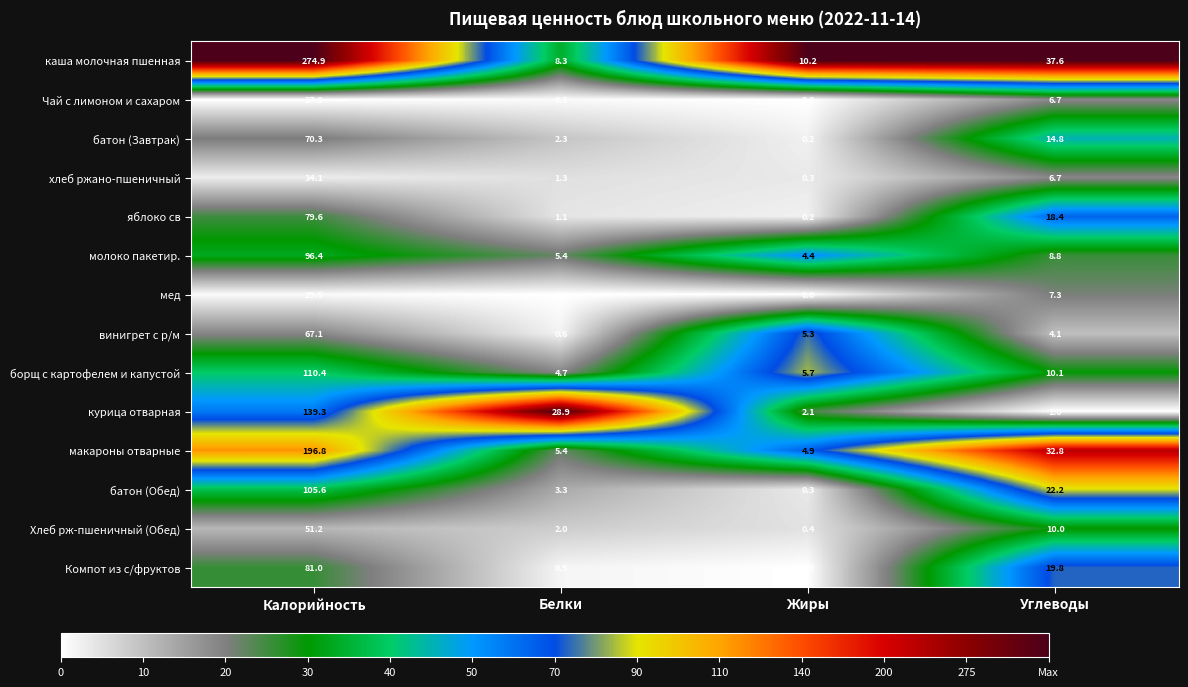

The Компот из с/фруктов series shows 0.0 at Жиры. True or false?

True